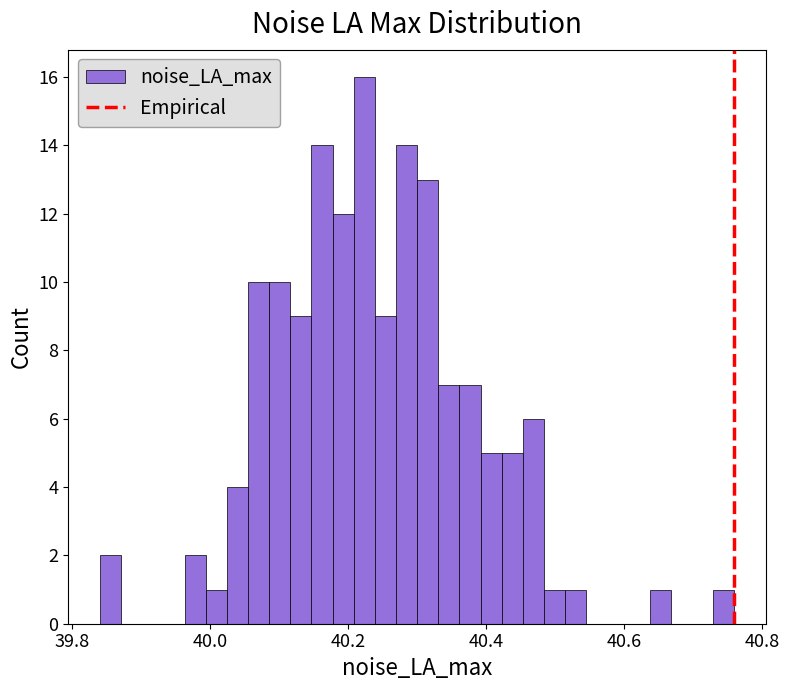

Read against the x-axis, roughly where is the centre of the tallest bar?

40.22